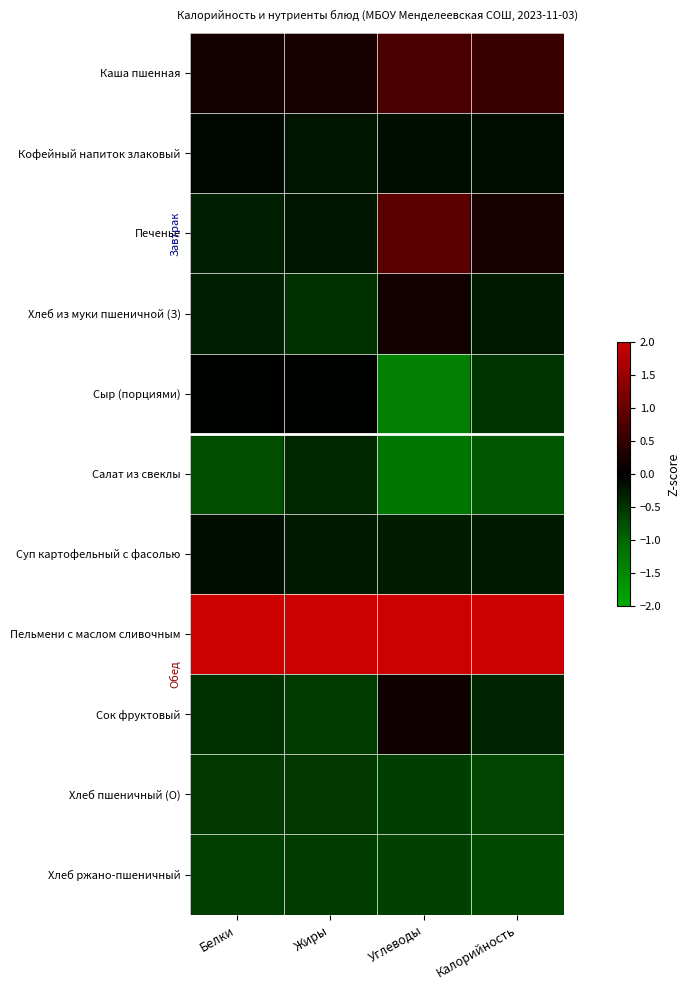

What is the difference between the highest and lowest values at Белки?

3.8